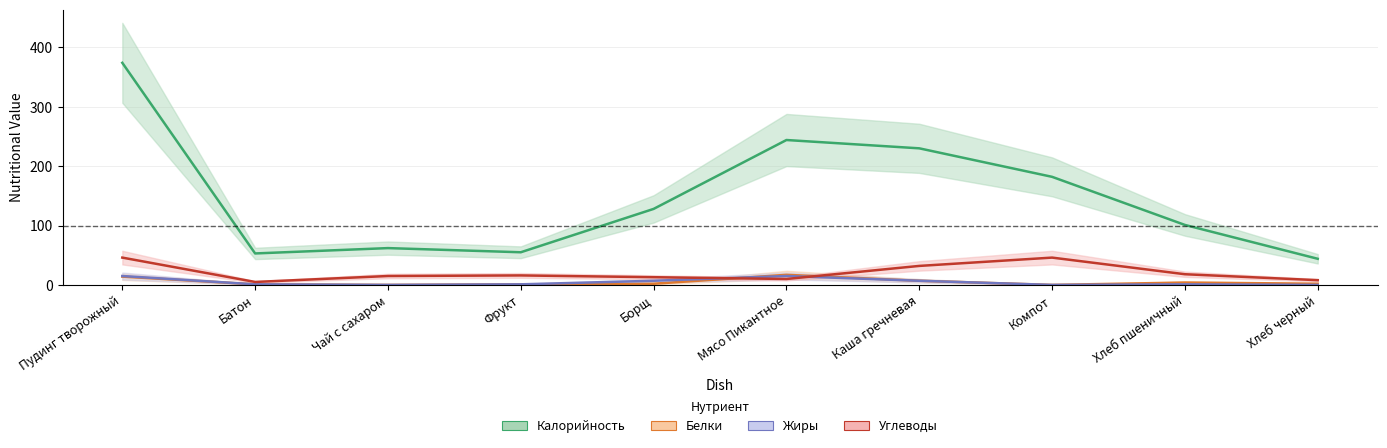

How many series are shown in this chart?

4